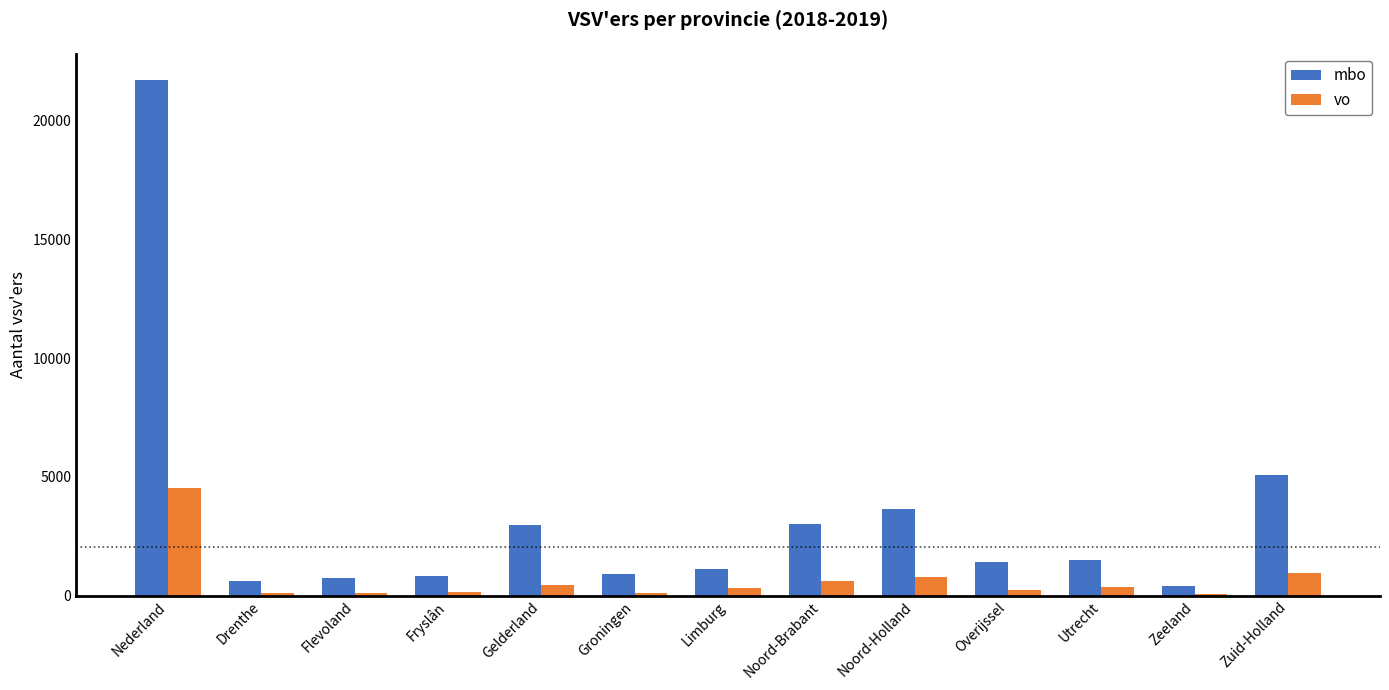

The value of mbo at Limburg is 1821. True or false?

False